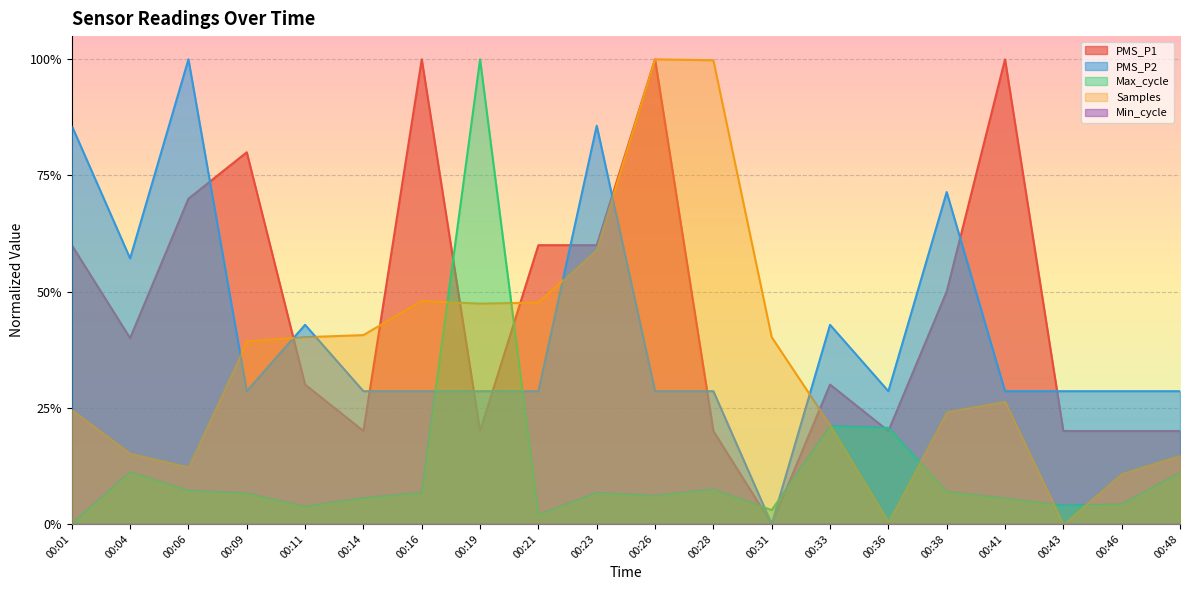

Between 00:38 and 00:04, which is larger?

00:38